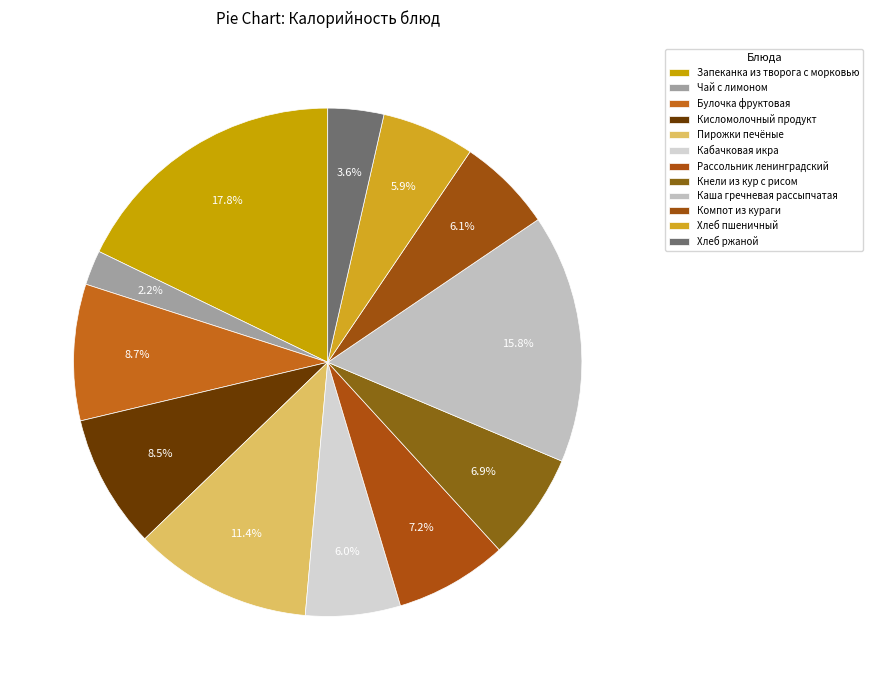

To the nearest percent, what is the average slice percentage?

8%